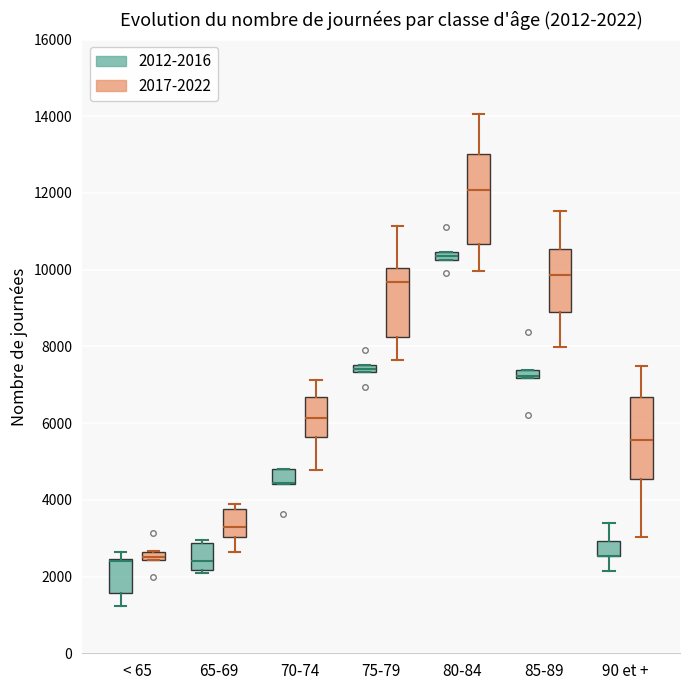

Comparing the boxes themselves (not the whiskers), which one is the tallest?

80-84 (2017-2022)